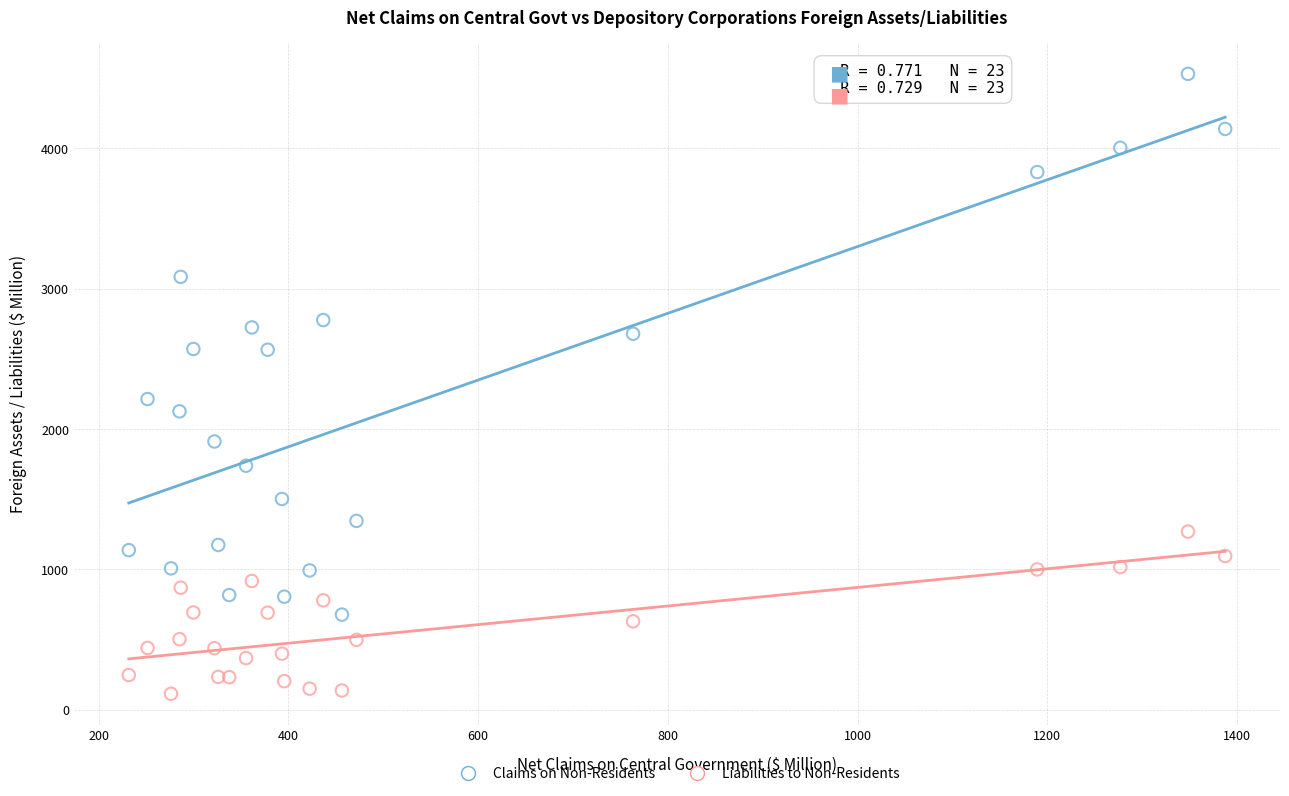

Across all series, what Y value is closest to 2322?

2214.1